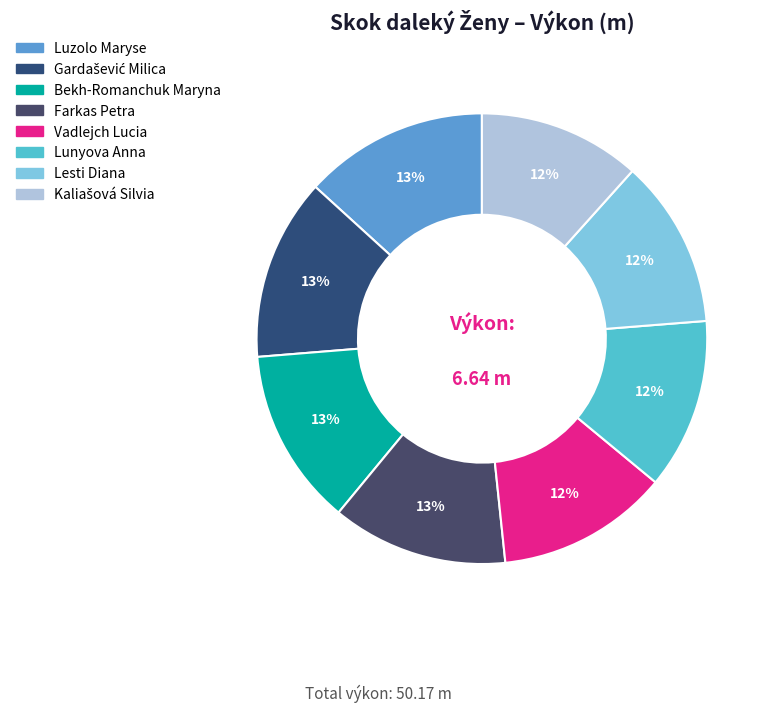

What is the largest slice in the pie chart?

Luzolo Maryse